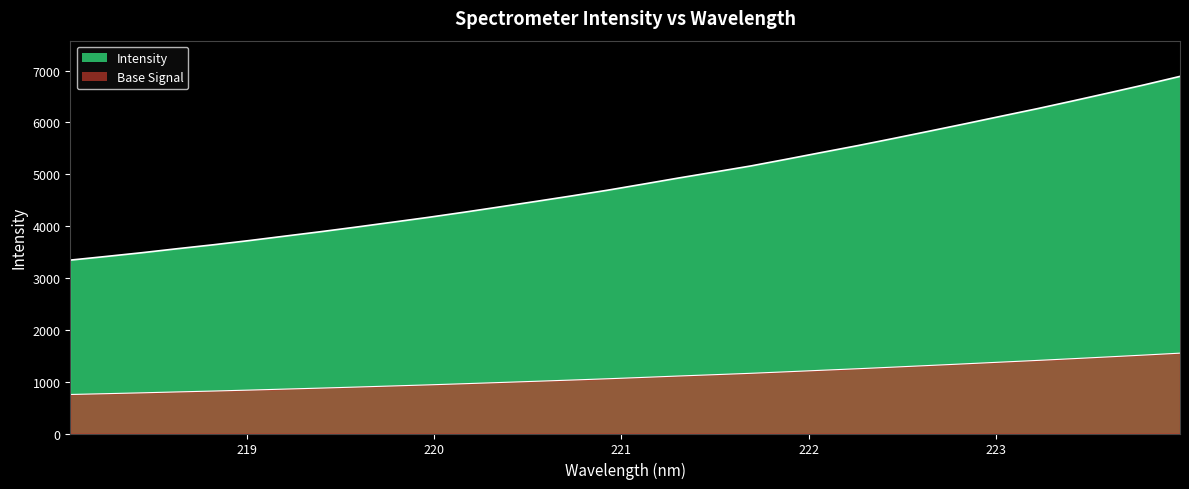

Rank the categories by value from lowest to highest.

218.0596, 218.2508, 218.442, 218.6332, 218.8244, 219.0156, 219.2067, 219.3979, 219.589, 219.7801, 219.9712, 220.1623, 220.3533, 220.5444, 220.7354, 220.9264, 221.1174, 221.3083, 221.4993, 221.6902, 221.8812, 222.0721, 222.263, 222.4538, 222.6447, 222.8355, 223.0264, 223.2172, 223.408, 223.5987, 223.7895, 223.9802